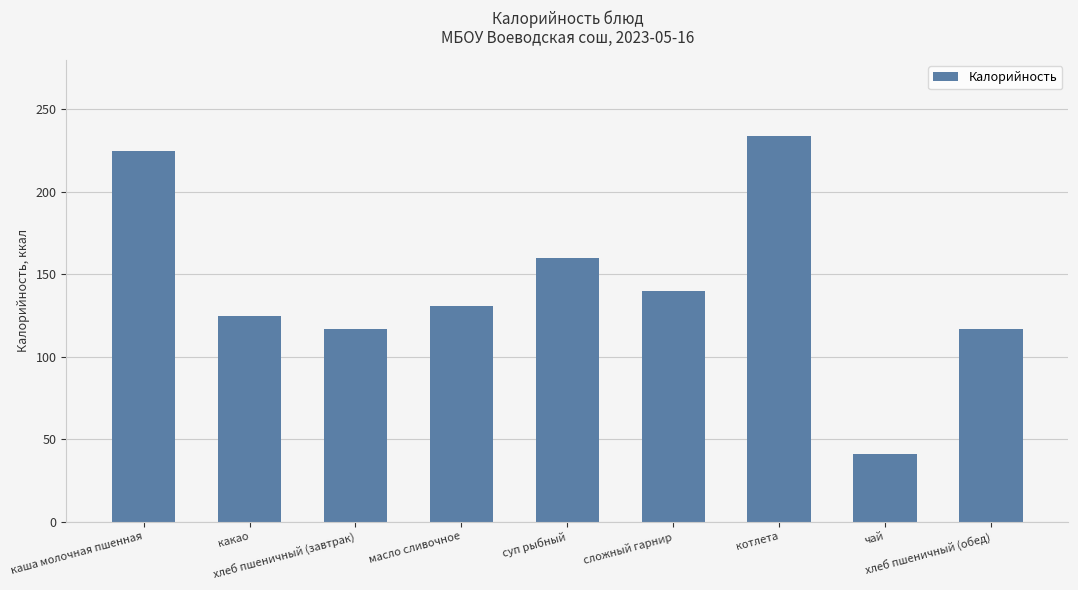

What is the sum of the values at каша молочная пшенная and хлеб пшеничный (обед)?

342